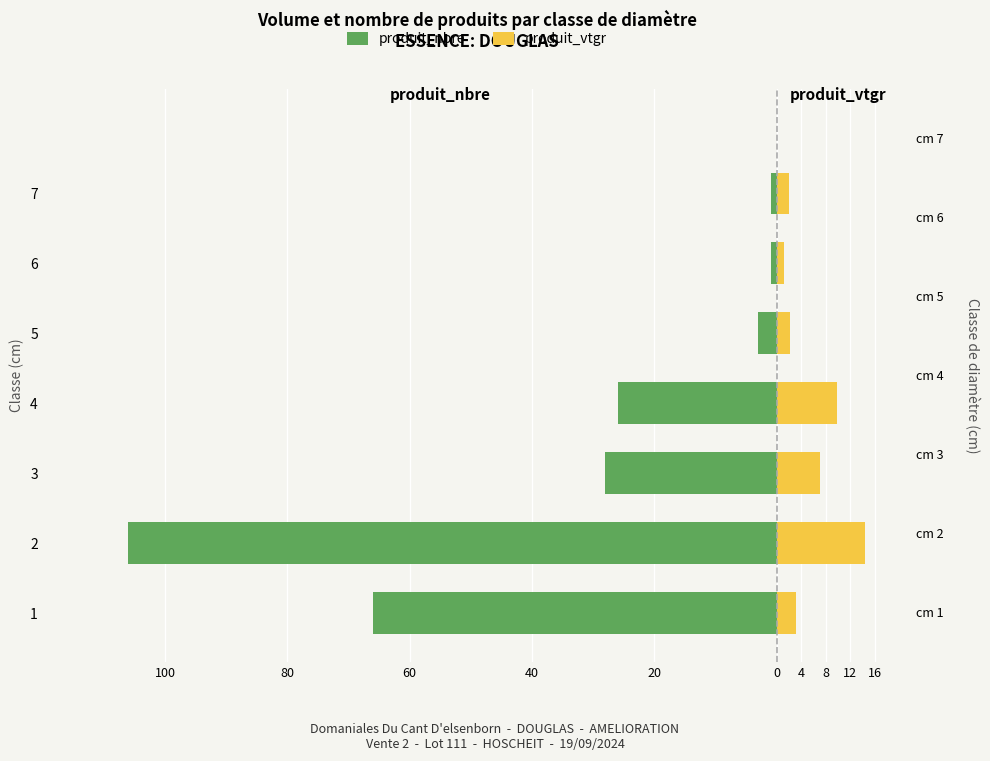

What is the difference between the highest and lowest values at 3?

35.0